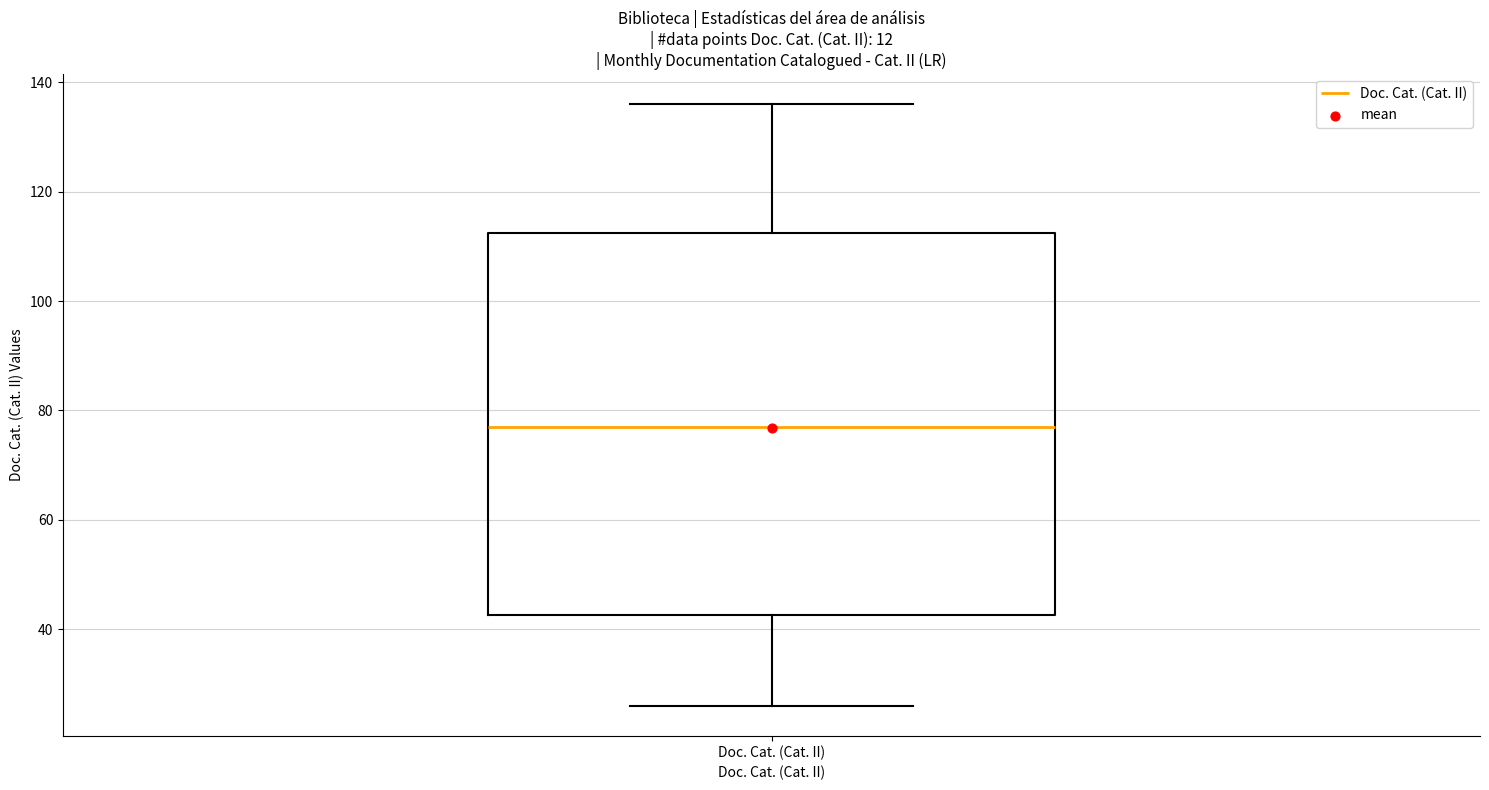

Where is the upper edge of the box for Doc. Cat. (Cat. II) on the y-axis? The values are not printed on the chart, so give them approximately, as read against the axis.

112